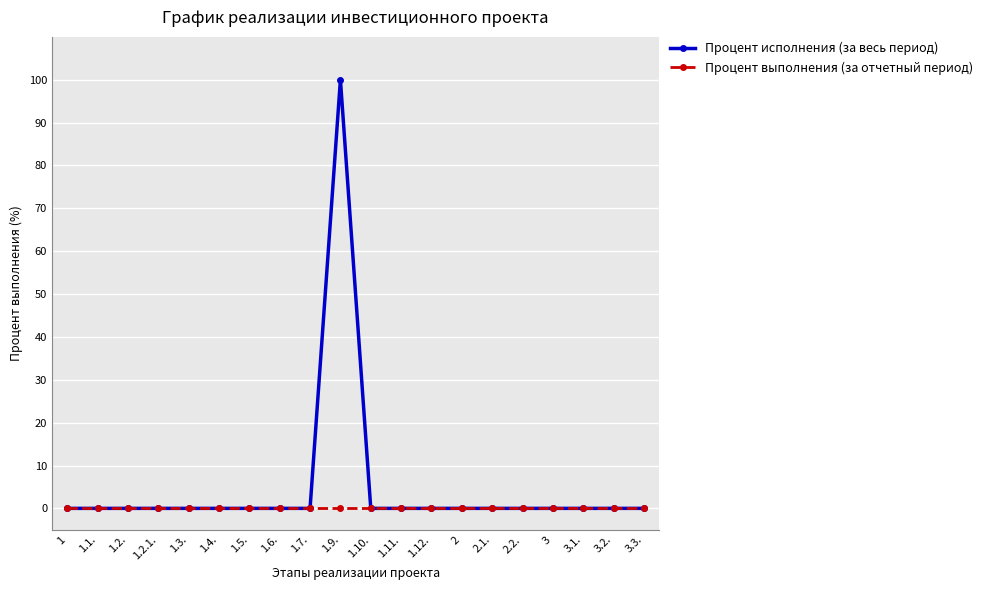

What is the label of the 11th point from the right?

1.9.